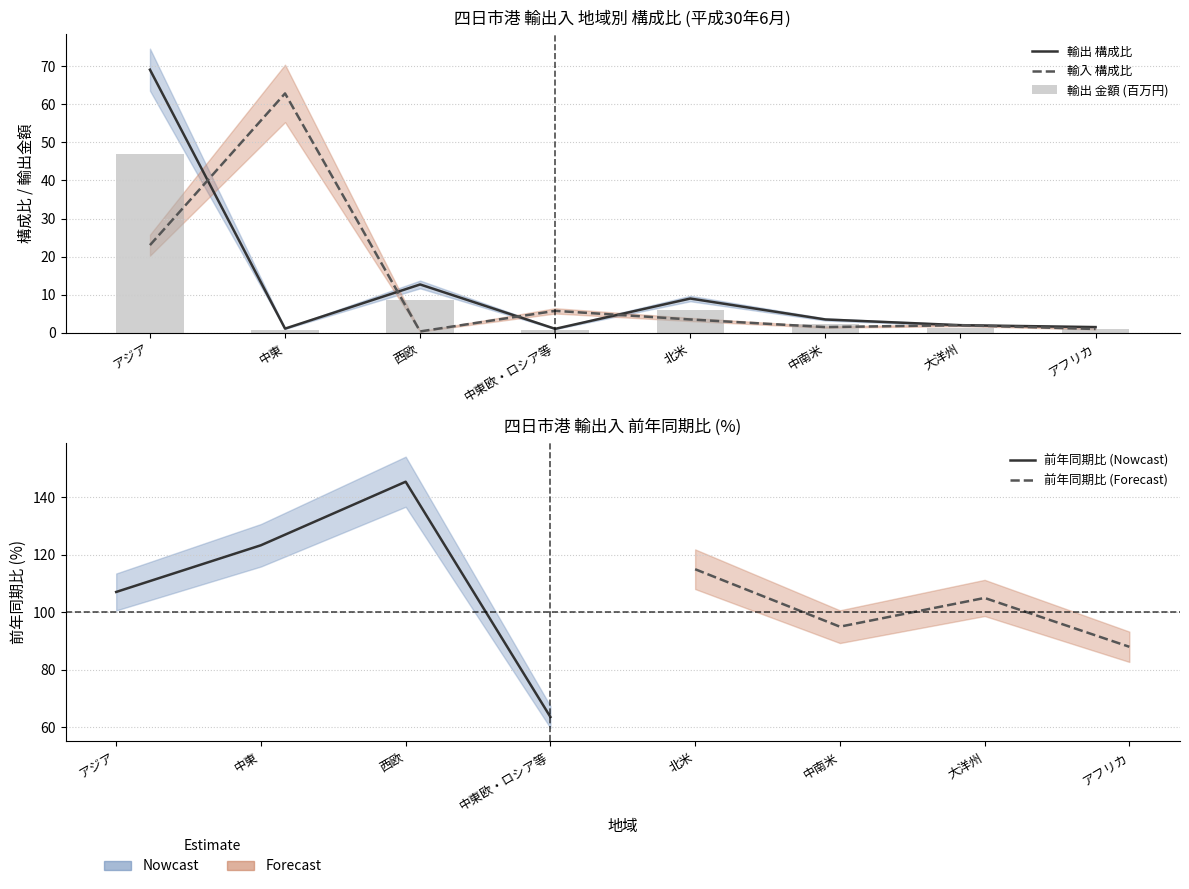

Rank the series at 中東欧・ロシア等 from lowest to highest value.

輸出_構成比, 輸入_構成比